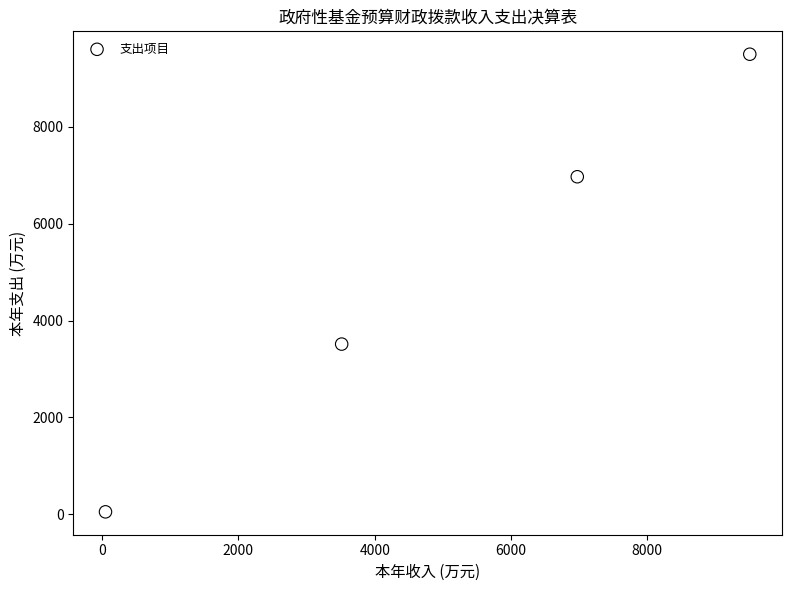

What is the range of Y values (max minus min)?

9452.6